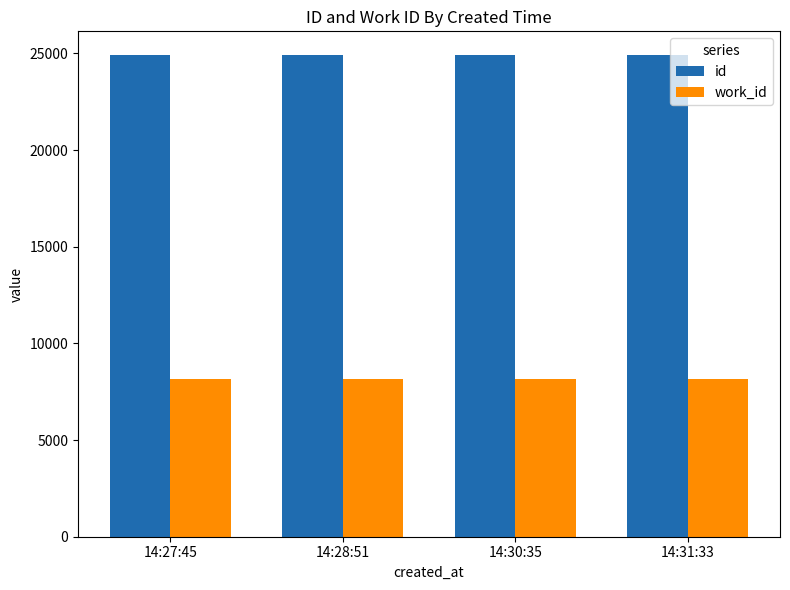

What is the difference between the highest and lowest values at 14:31:33?

16761